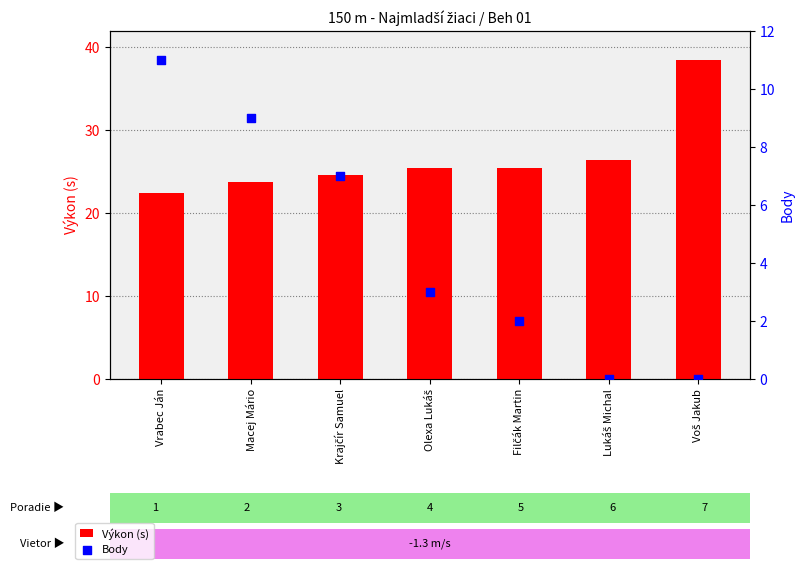

What are all the series names shown in the legend?

Výkon (s), Body